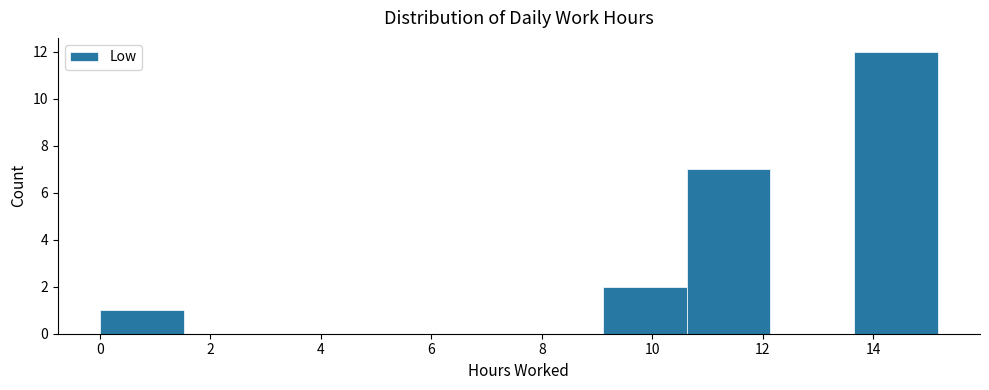

Reading left to right, transcribe this chart: for each bar, give the range it covers on the x-axis and its height. Neither the bar edges nor the heights are printed on the chart, so give them approximately, as read against the axes.

0.0 to 1.6: 1
1.6 to 3.0: 0
3.0 to 4.6: 0
4.6 to 6.0: 0
6.0 to 7.6: 0
7.6 to 9.2: 0
9.2 to 10.6: 2
10.6 to 12.2: 7
12.2 to 13.6: 0
13.6 to 15.2: 12